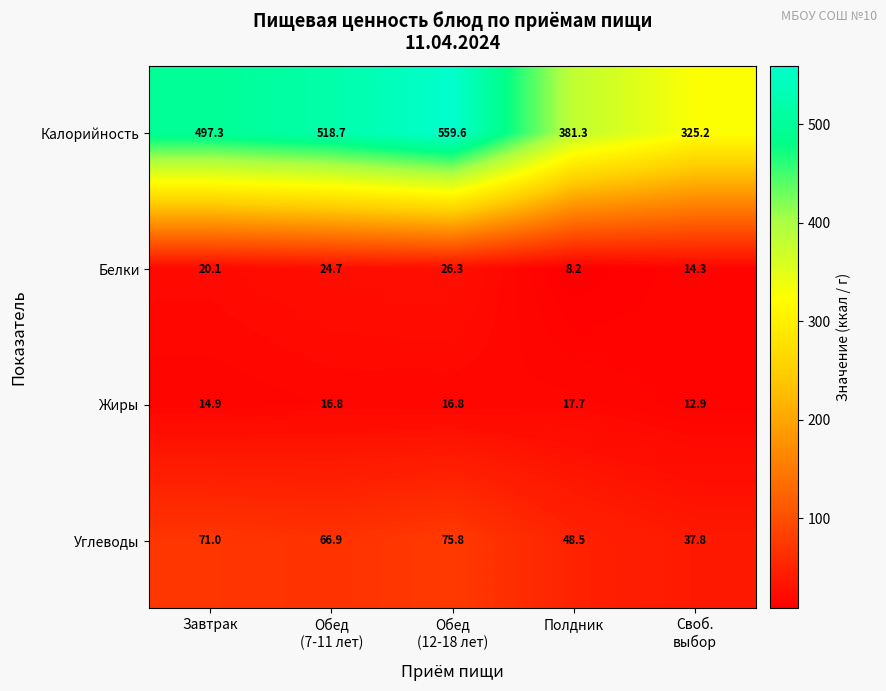

Which series has the largest total across all categories?

Калорийность